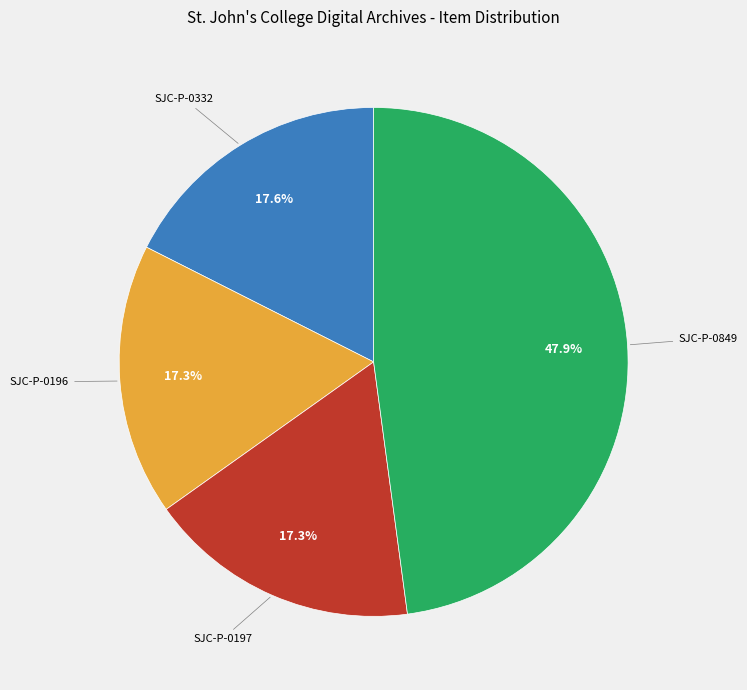

What is the ratio of the value at SJC-P-0332 to the value at SJC-P-0197?

1.0